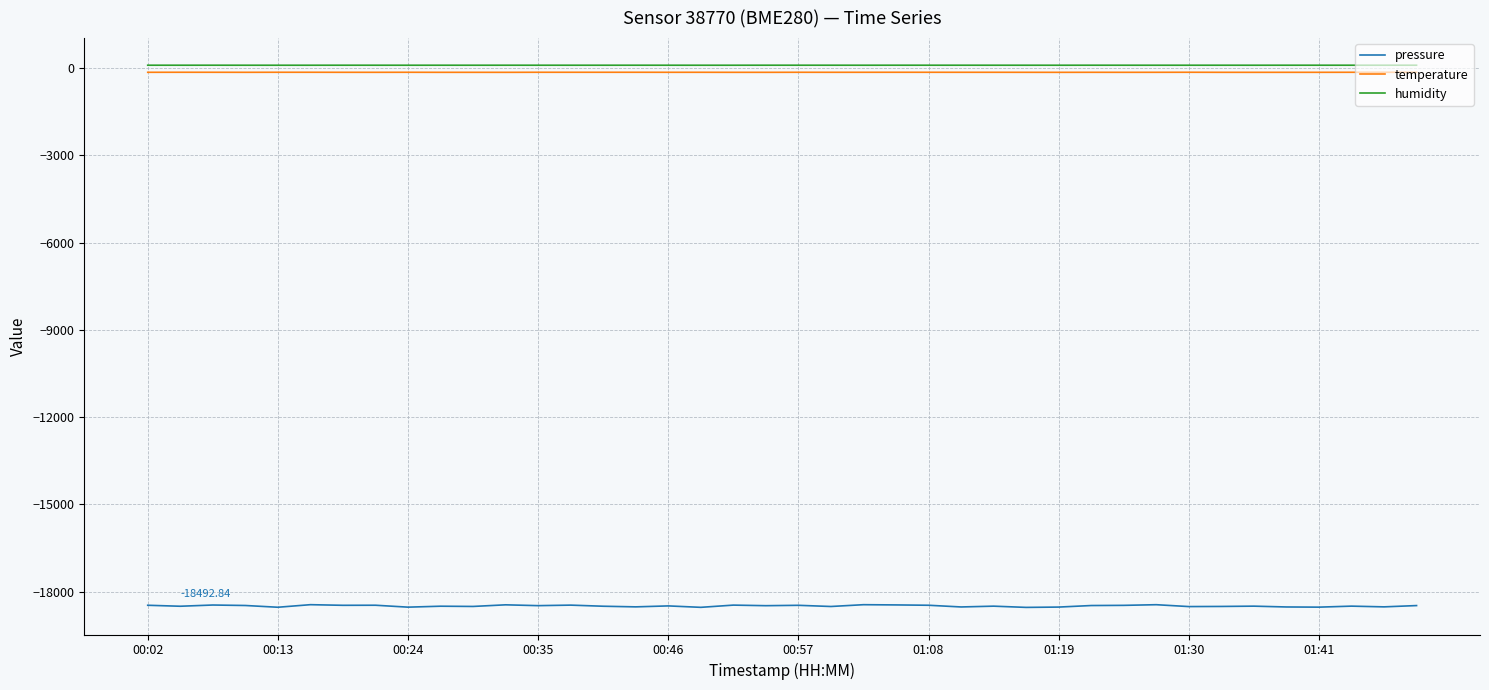

What is the minimum value for temperature?

-144.7